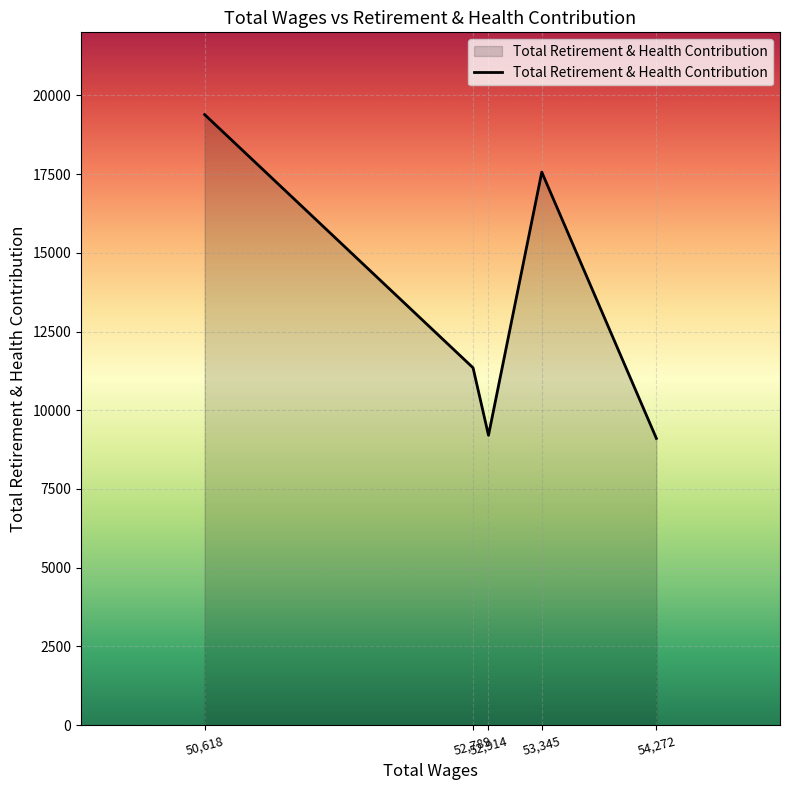

What is the sum of the values at 50,618 and 52,914?

28593